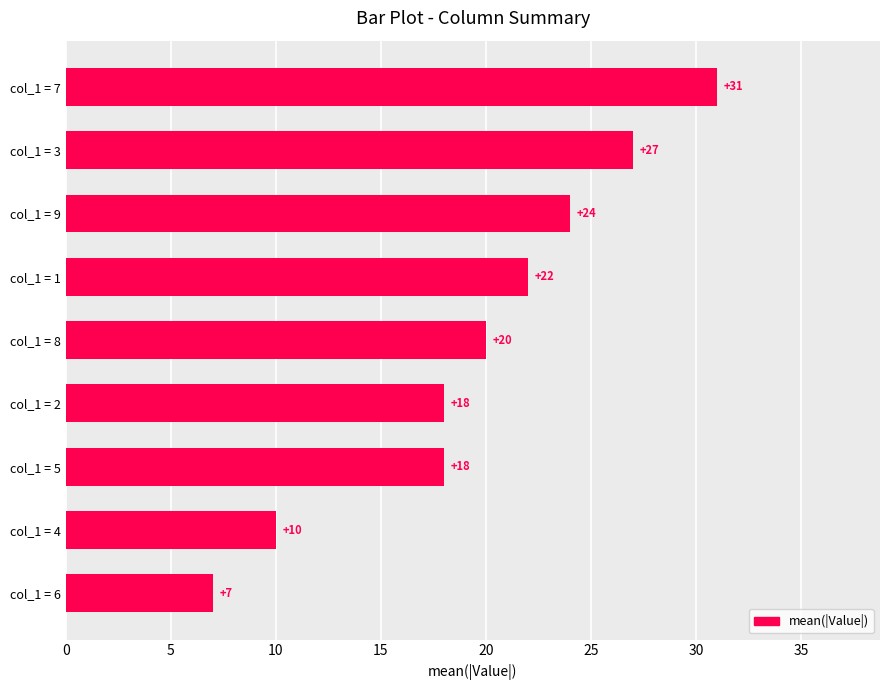

Count the number of categories in the chart.

9